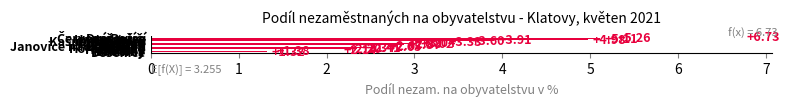

What is the sum of all values?

61.9